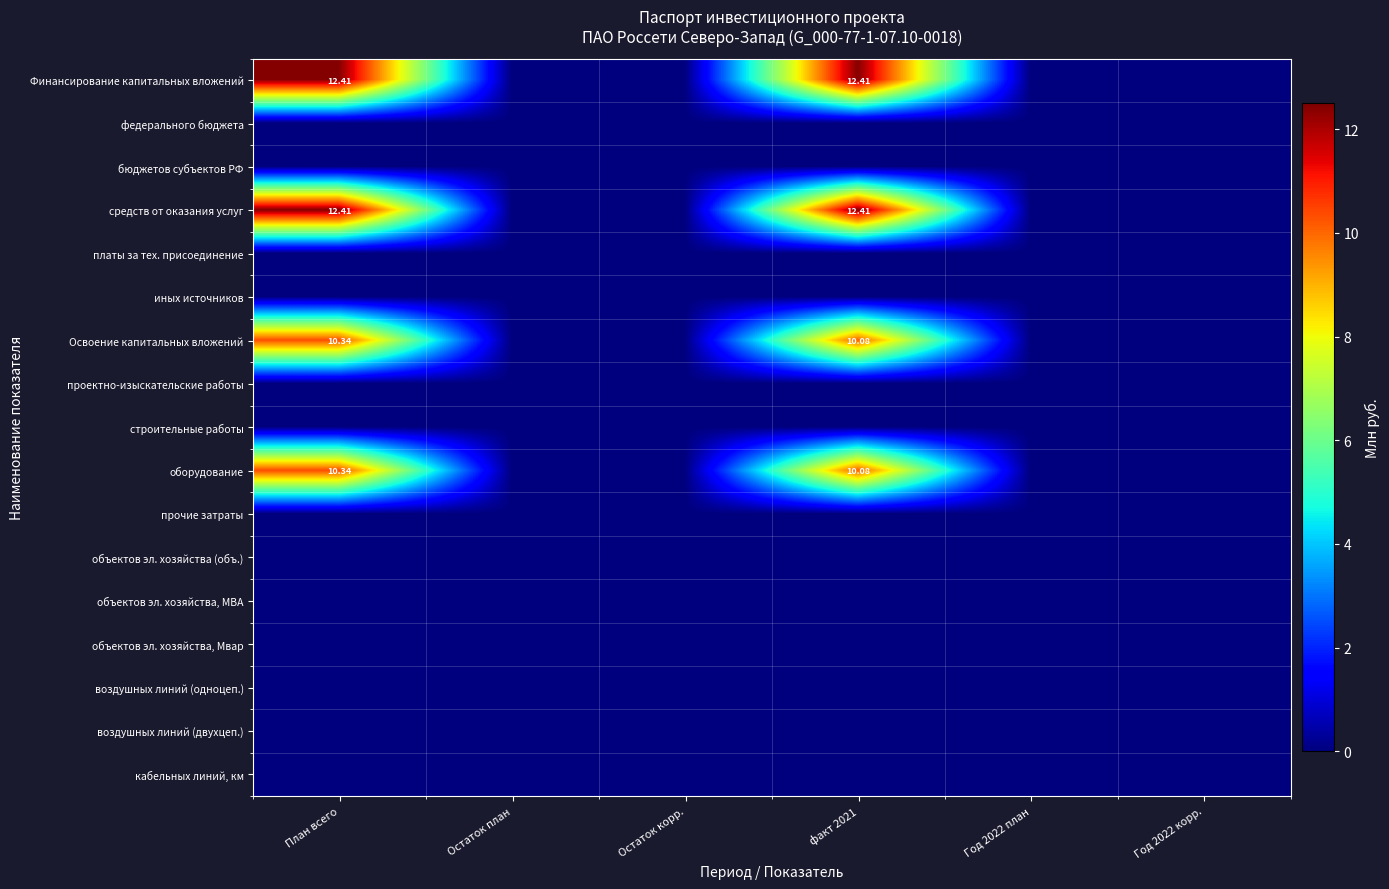

List the labels in order of воздушных линий (одноцеп.) value, smallest first.

План всего, Остаток план, Остаток корр., факт 2021, Год 2022 план, Год 2022 корр.